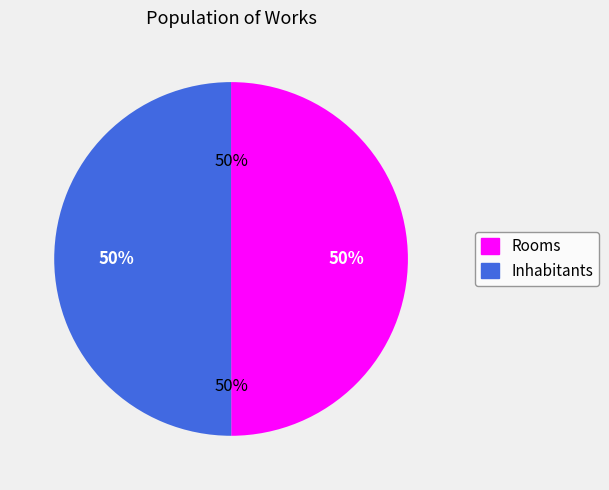

What is the majority slice?

Inhabitants